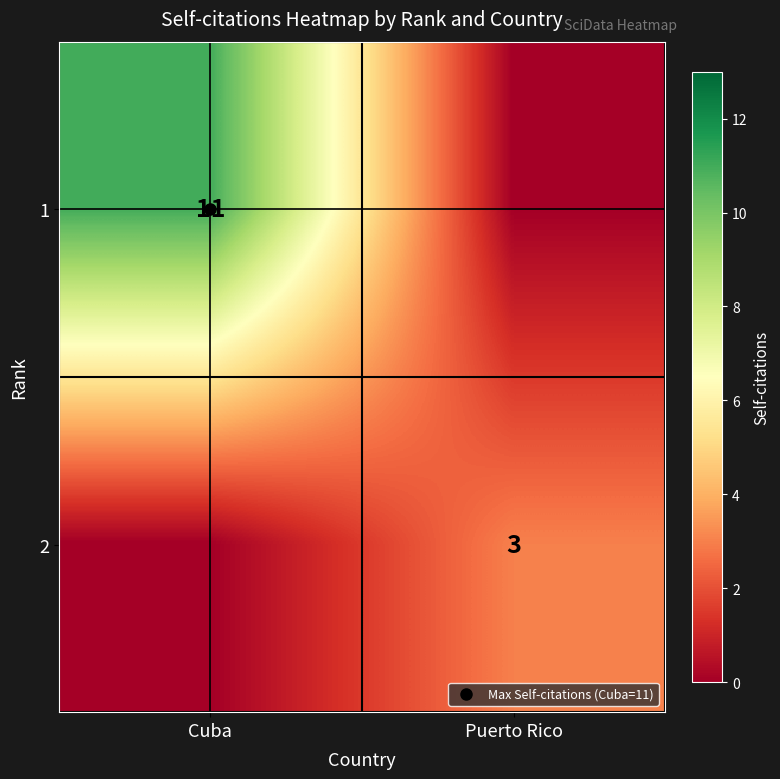

The 2 series shows 3 at Puerto Rico. True or false?

True